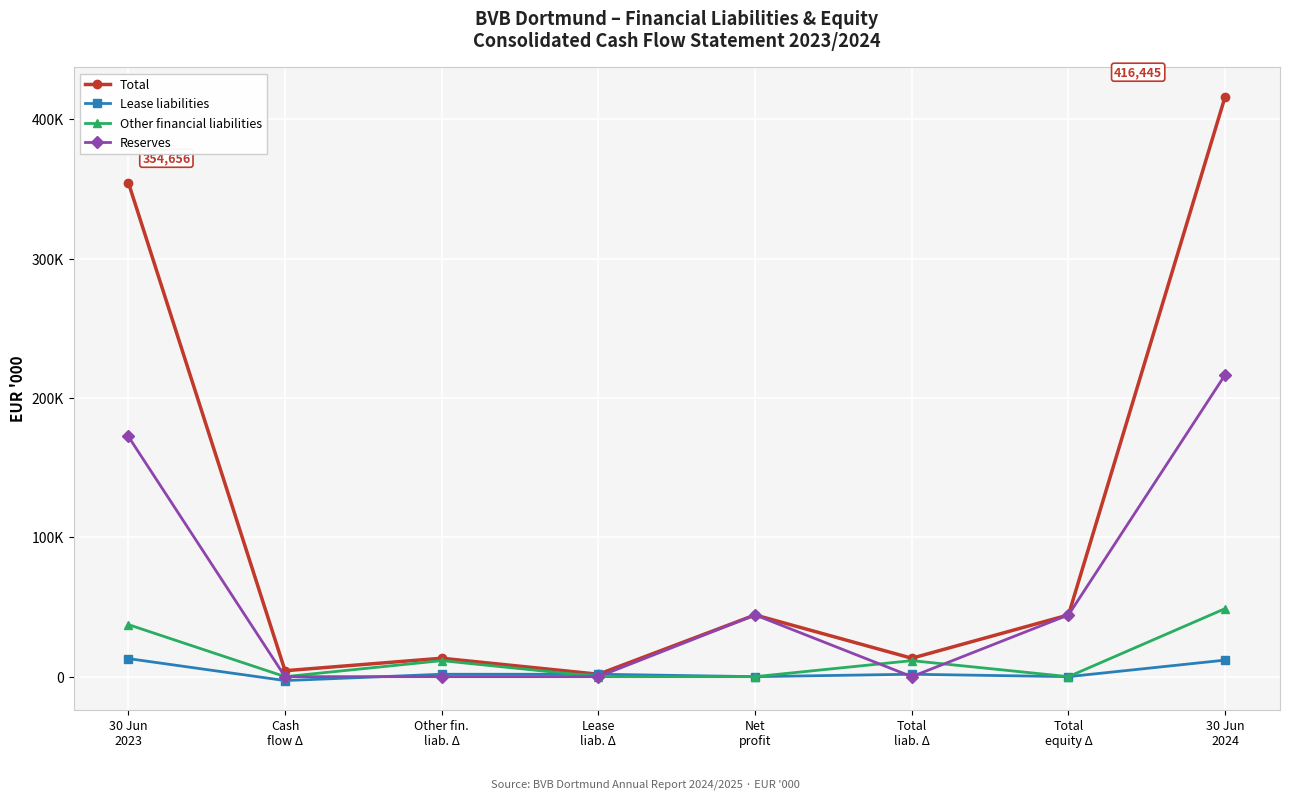

At 30 Jun
2024, list the series in order from smallest to largest.

Lease liabilities, Other financial liabilities, Reserves, Total